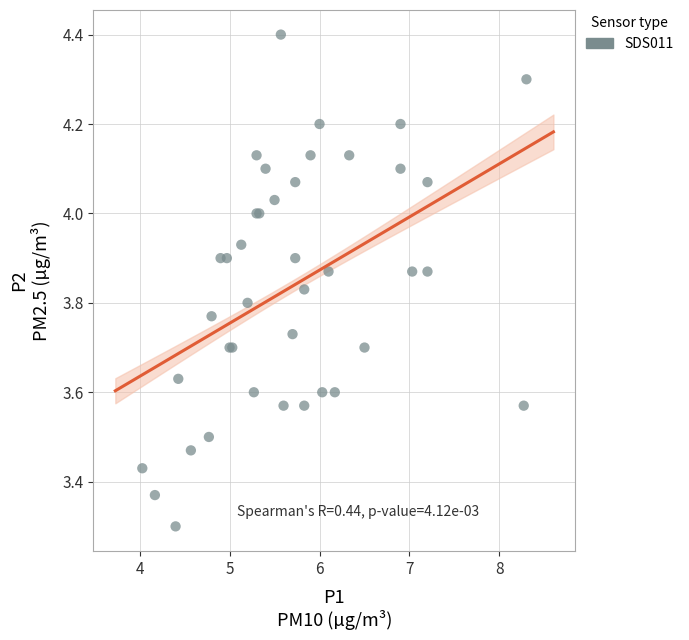

What Y value in the scatter plot is closest to 3?

3.3